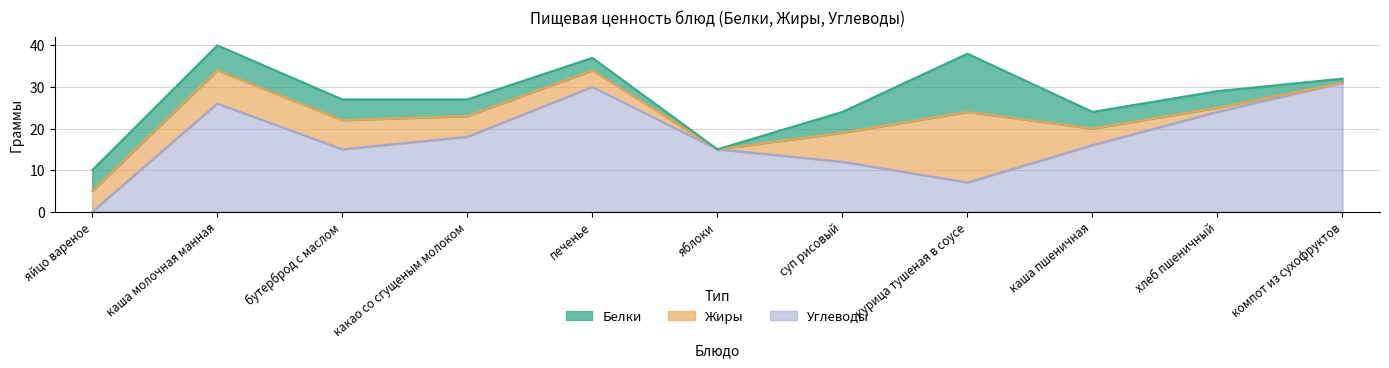

True or false: Белки and Углеводы intersect in this chart.

True